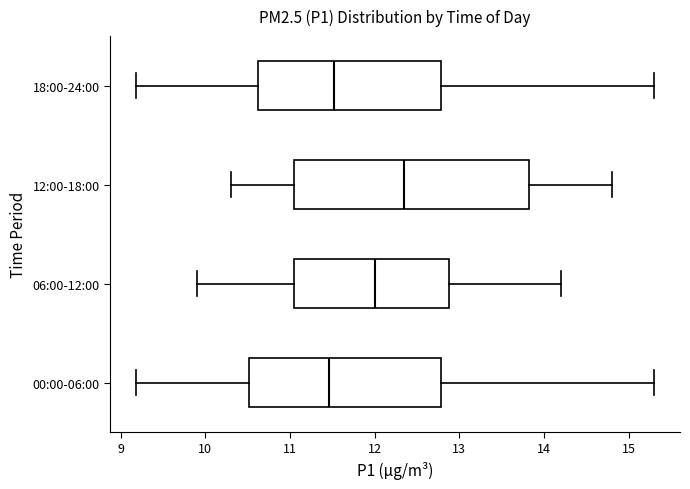

Where does the left whisker of the box for 06:00-12:00 end on the x-axis? The values are not printed on the chart, so give them approximately, as read against the axis.

9.9